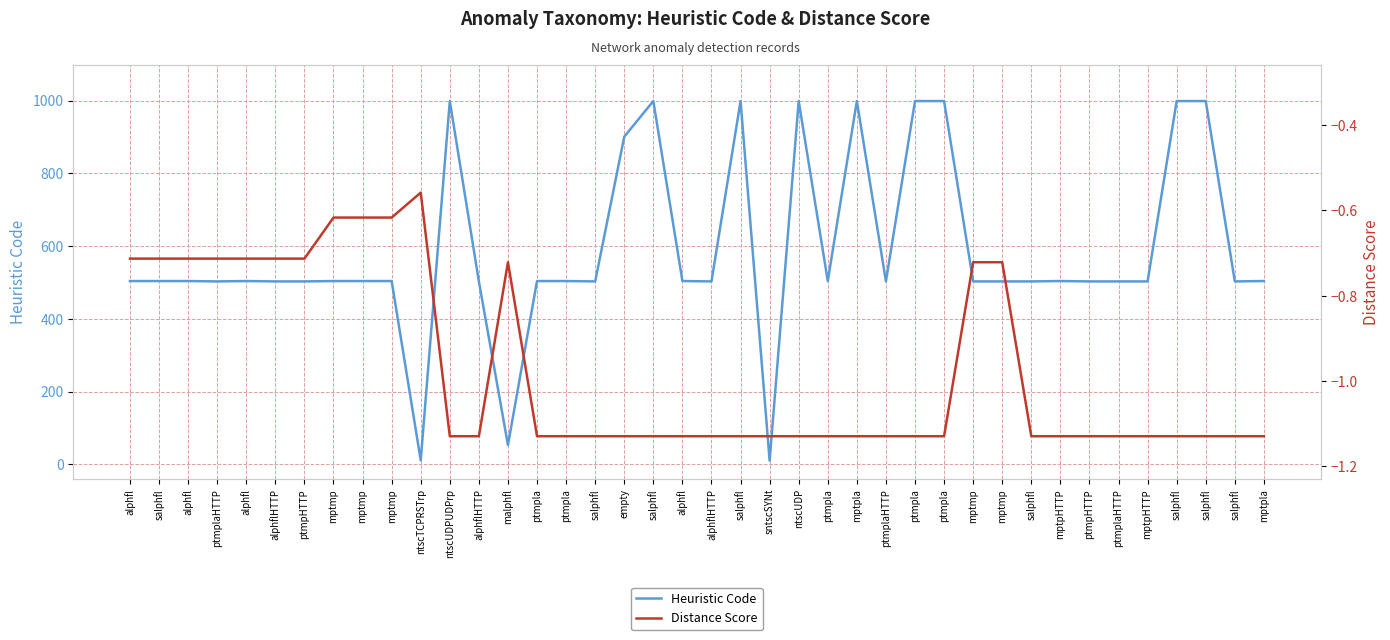

How many data points in Distance Score are above -1?

14